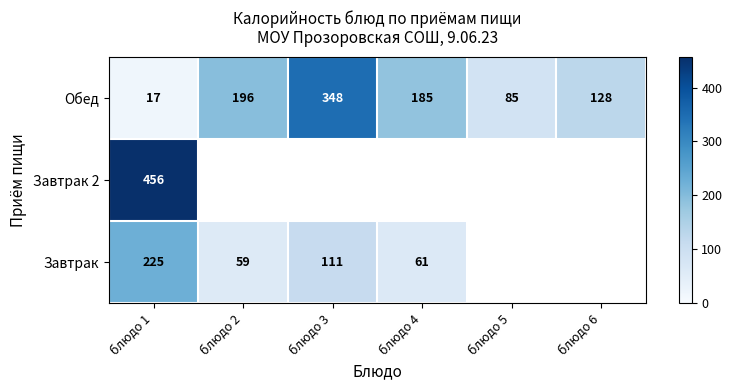

What value does the Обед series have at блюдо 4, to the nearest 50?

200